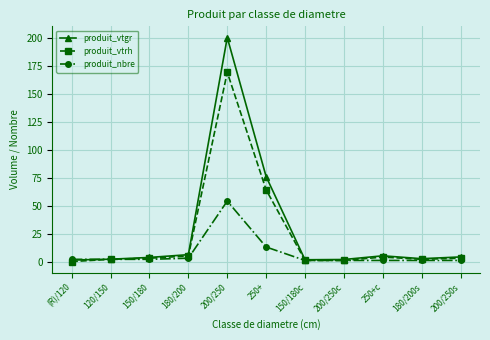

Read the produit_vtrh value at 200/250s.

3.0